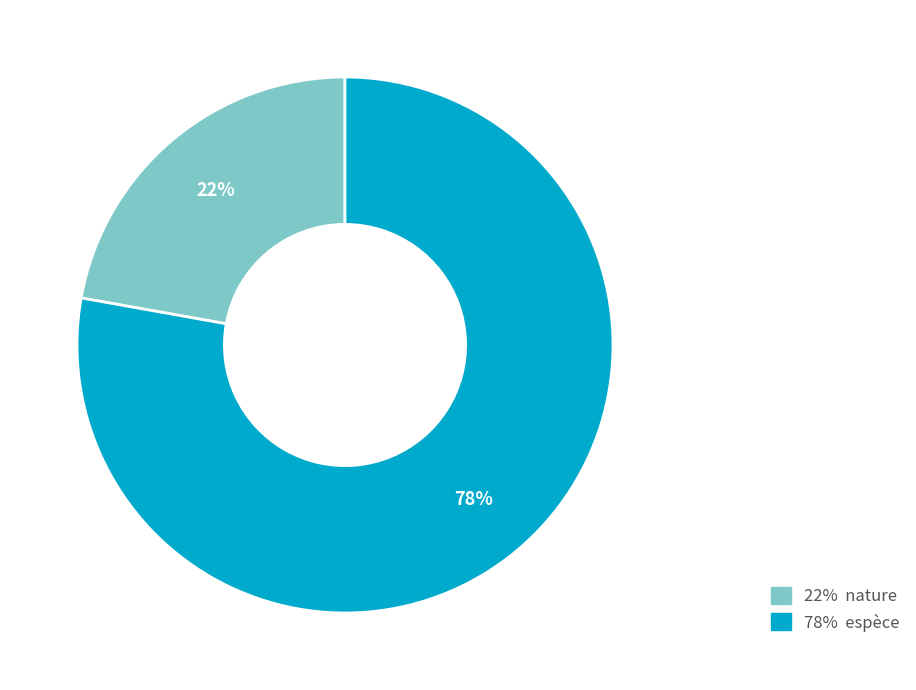

Do 78% espèce and 22% nature together represent more than half of the pie?

Yes